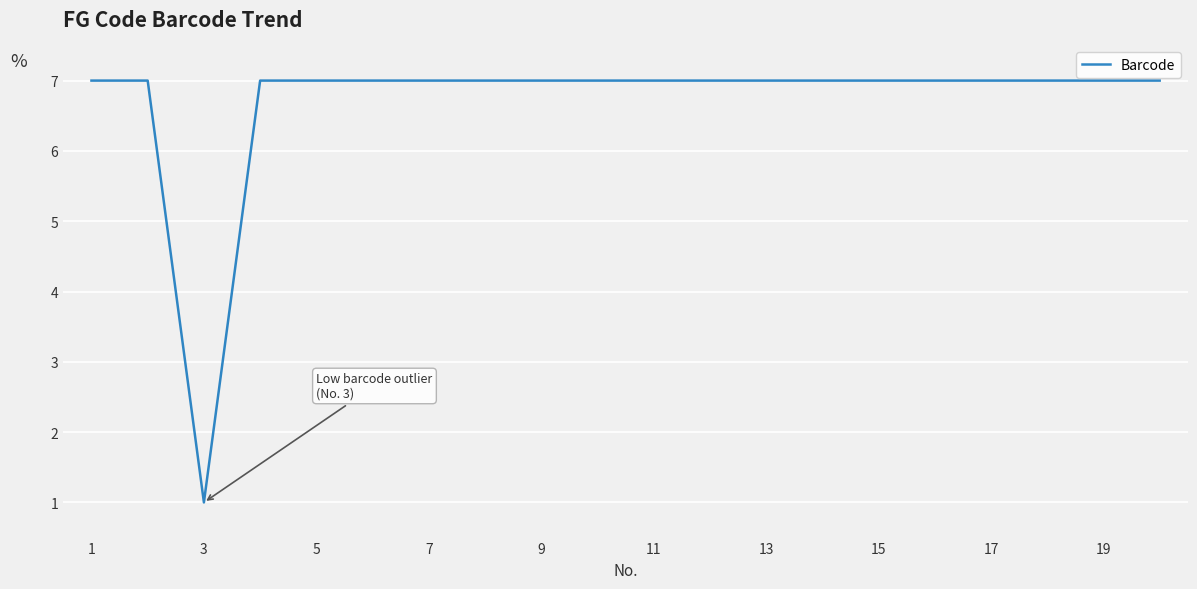

Count the number of categories in the chart.

20